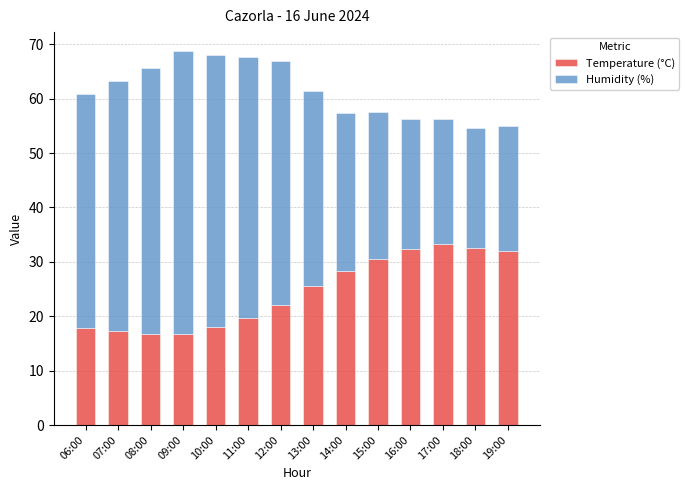

True or false: Temperature (°C) has a value of 19.6 at 11:00.

True